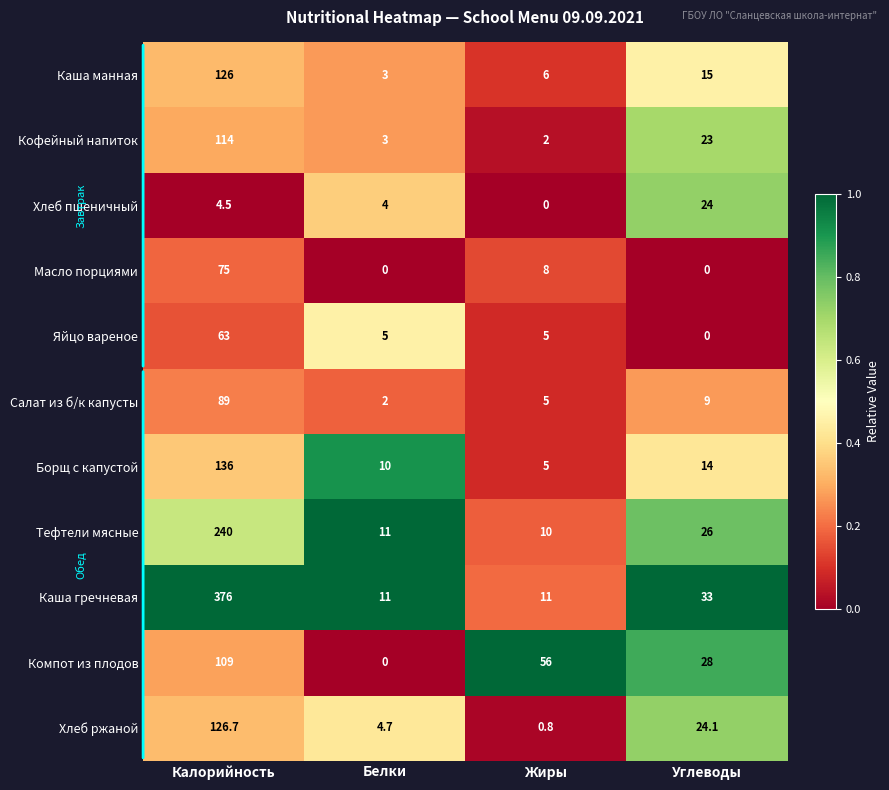

What is the difference between the highest and lowest values at Жиры?

56.0